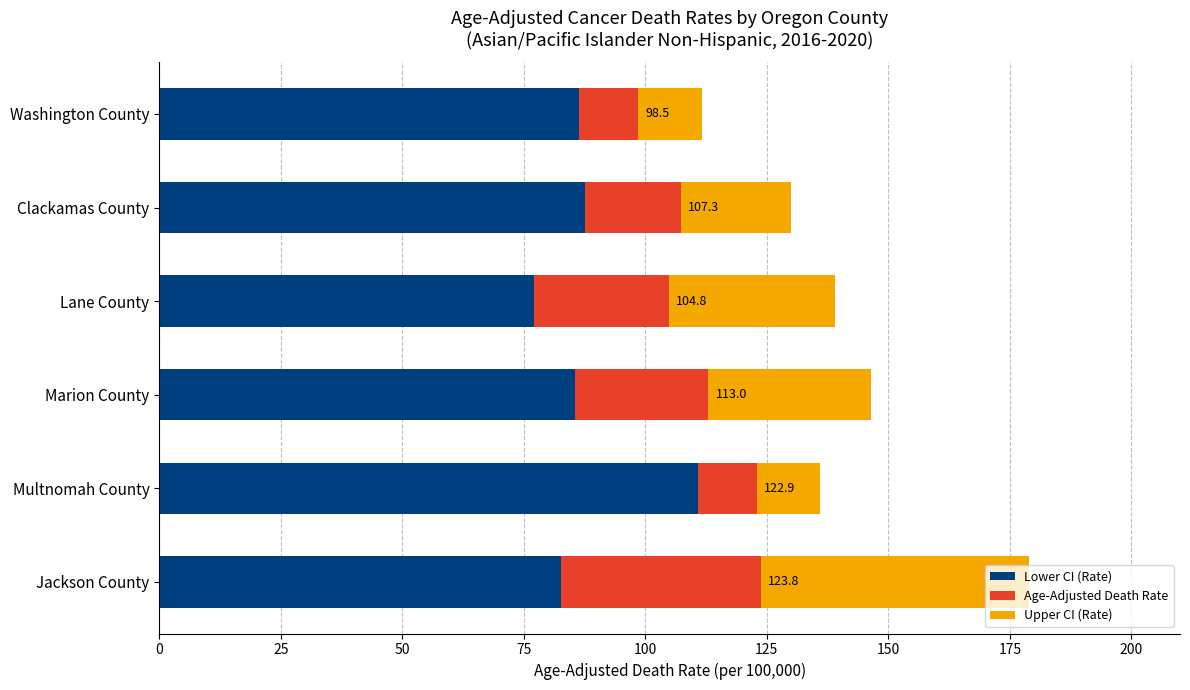

What is the maximum value for Lower CI (Rate)?

110.8